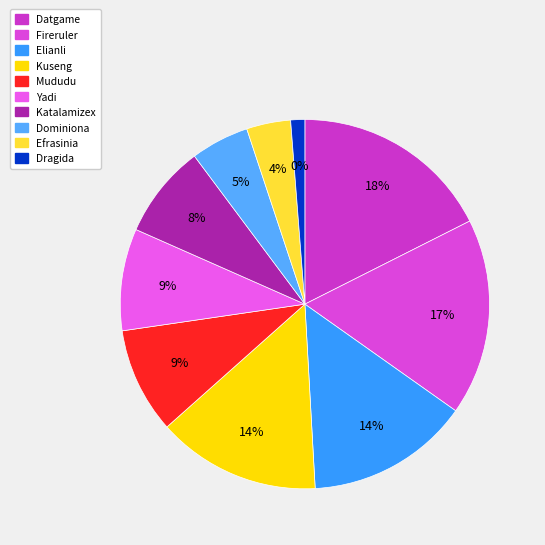

The Katalamizex slice represents 17% of the pie. True or false?

False